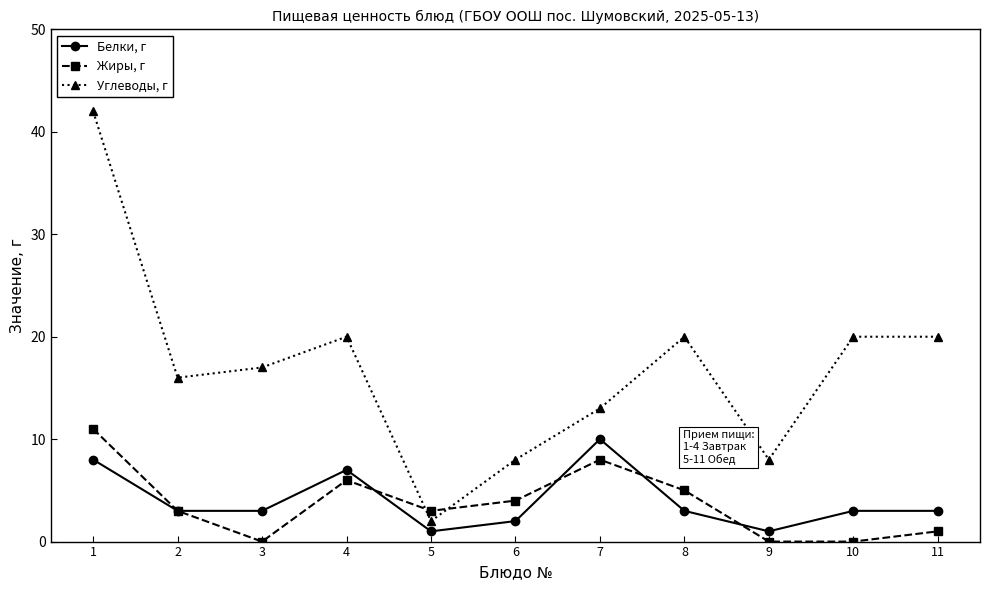

How many data points in Углеводы, г are less than 17?

5